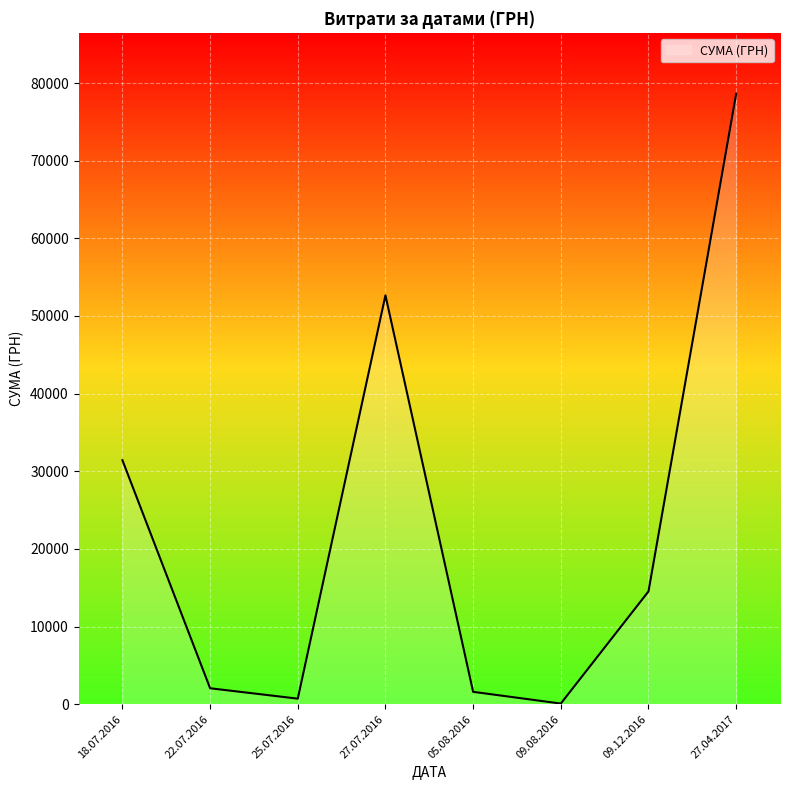

Count the number of categories in the chart.

8